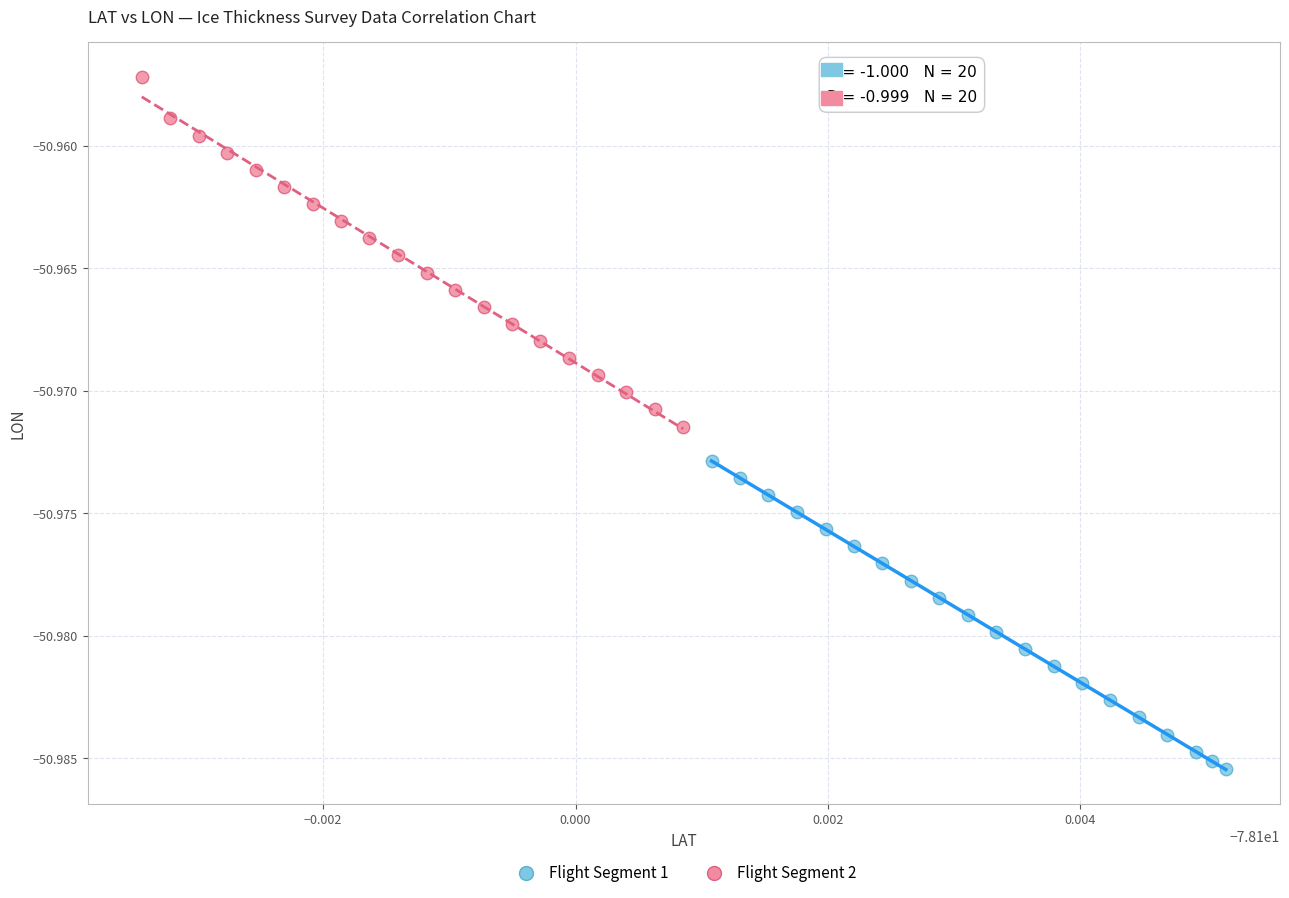

Which series reaches the maximum Y coordinate?

Flight Segment 2